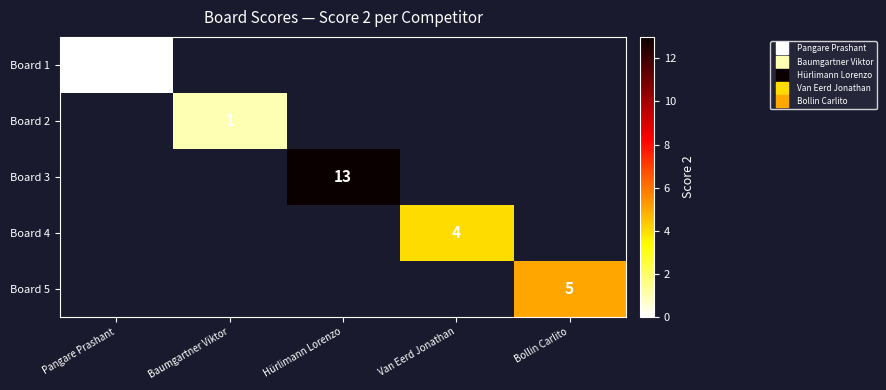

Rank the categories by Board 1 value from lowest to highest.

Pangare Prashant, Baumgartner Viktor, Hürlimann Lorenzo, Van Eerd Jonathan, Bollin Carlito